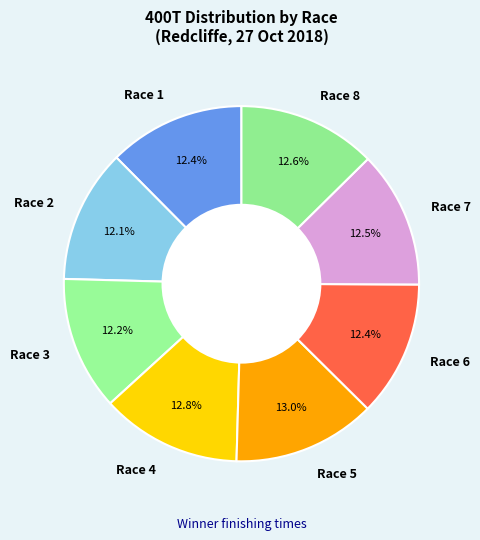

Approximately how many times larger is the value at Race 7 compared to Race 5?

1.0